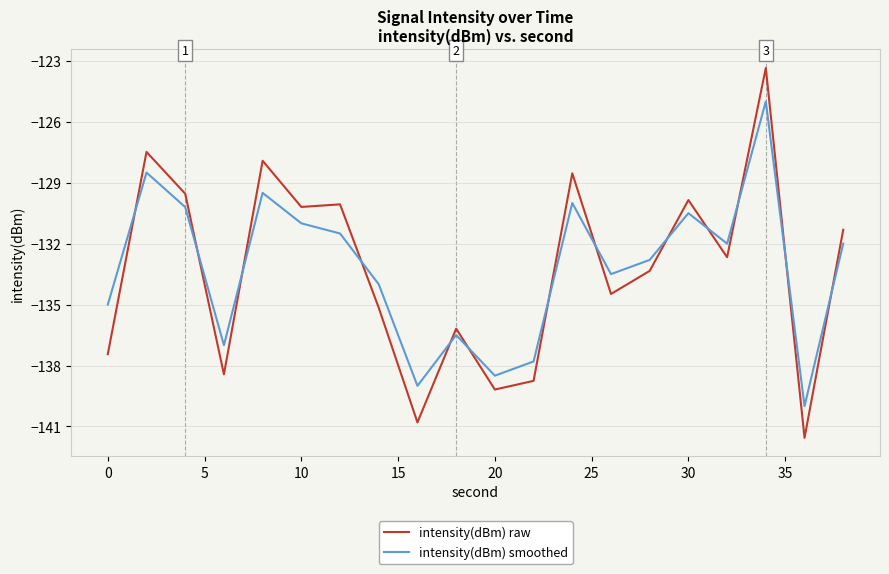

What is the minimum value for intensity(dBm) raw?

-141.6